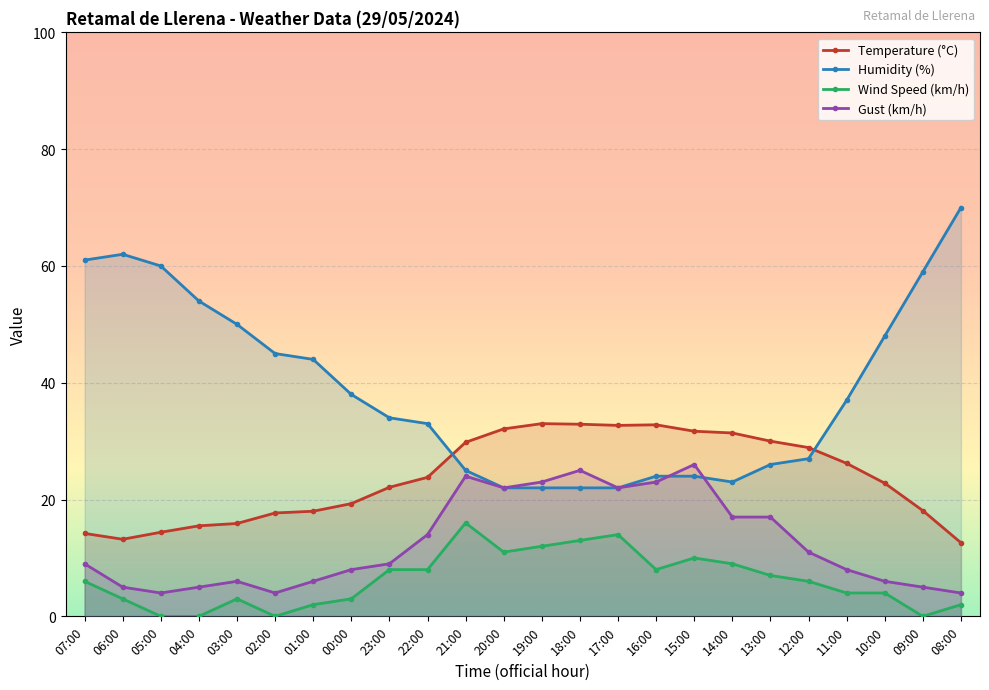

How many values in the Wind Speed (km/h) series are below 6?

11